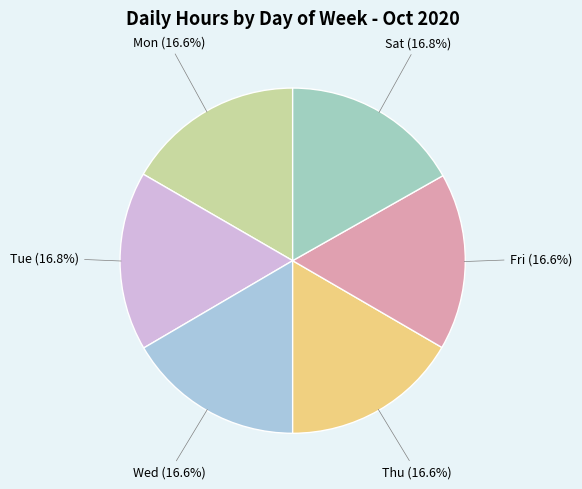

How many segments does this pie chart have?

6